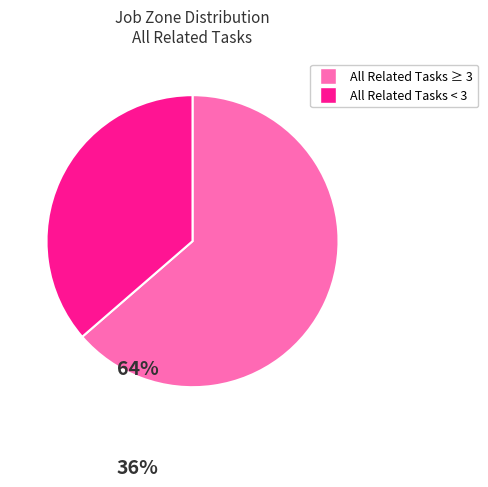

Is it true that All Related Tasks < 3 is 36% of the pie?

True